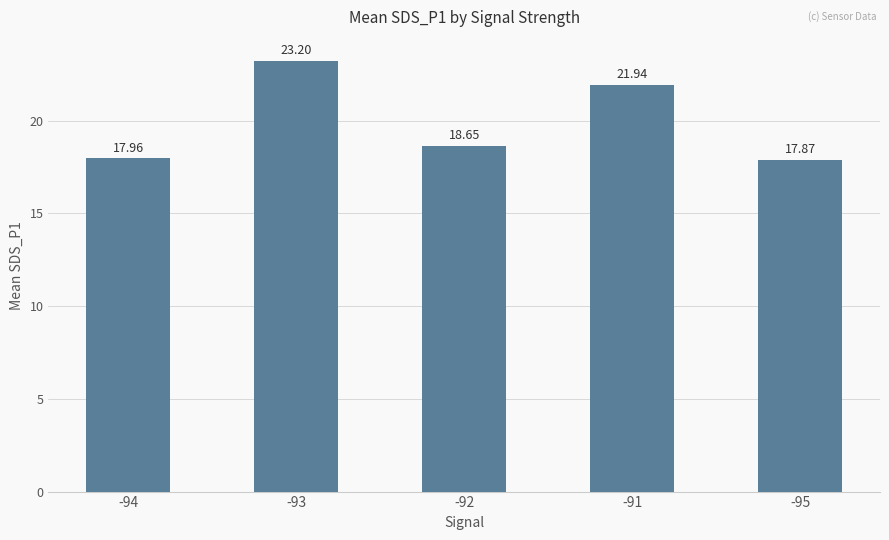

The value at -93 is 34.4. True or false?

False